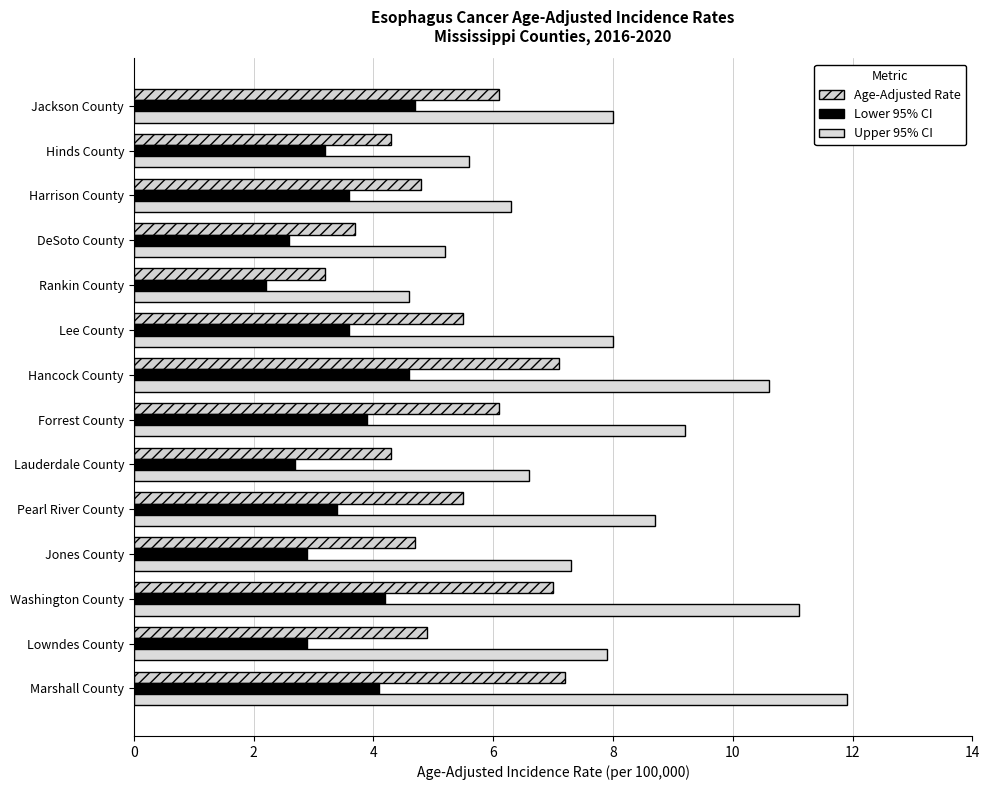

At which label does Age-Adjusted Rate reach its minimum?

Rankin County